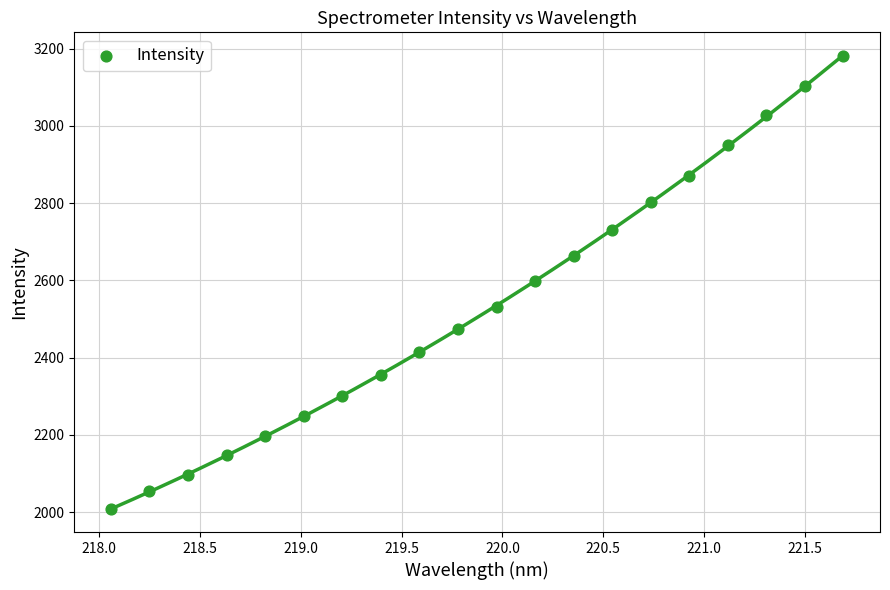

What is the range of X values (max minus min)?

3.6